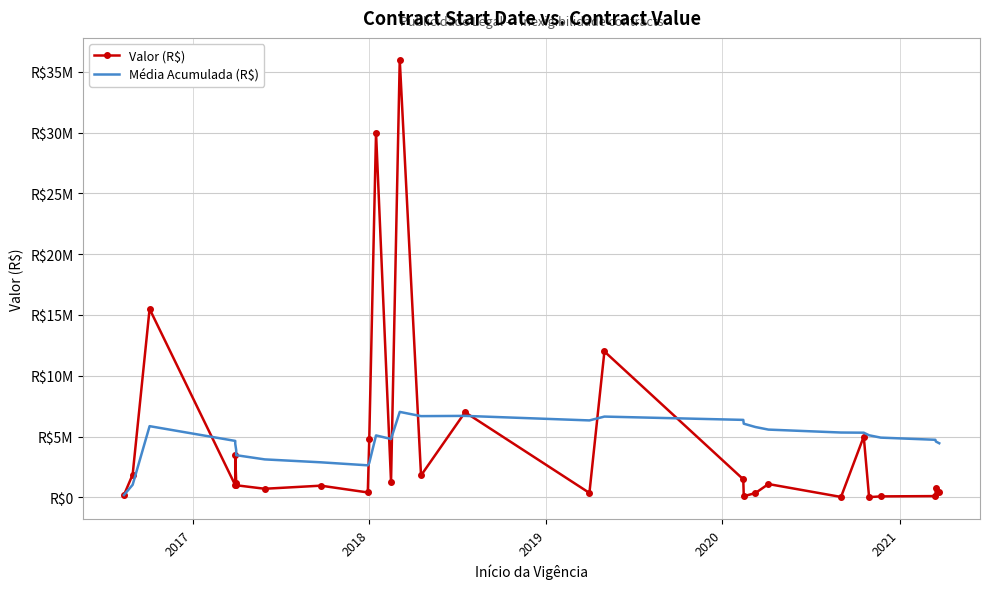

In Média Acumulada (R$), how many points are lower than both neighbors (excluding endpoints)?

4